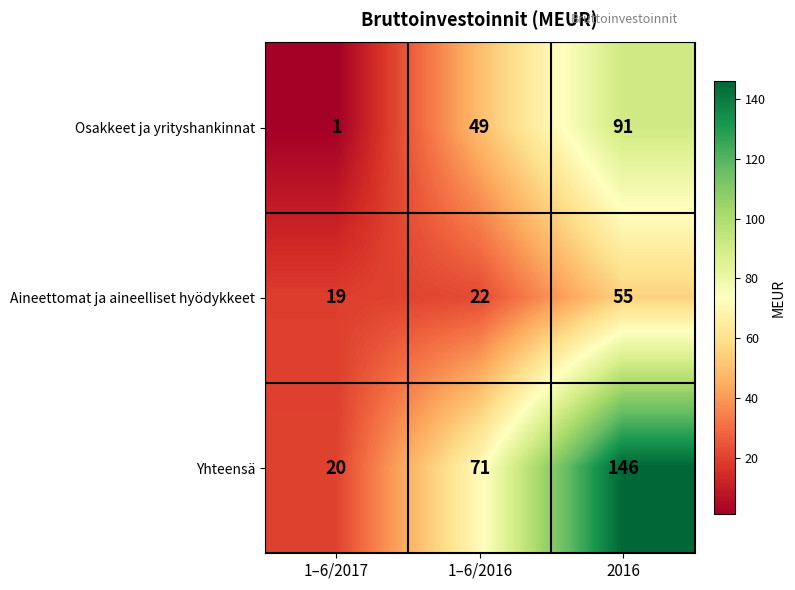

What is the total value across all series at 2016?

292